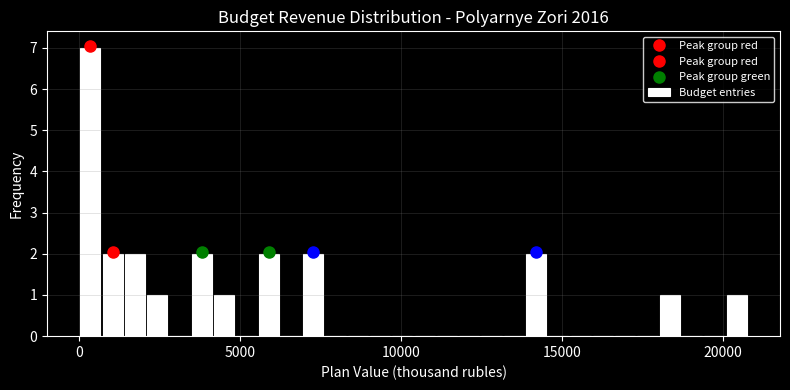

Around what value on the x-axis is the tallest bar? Give the approximate position of its centre, as read against the axis.

500